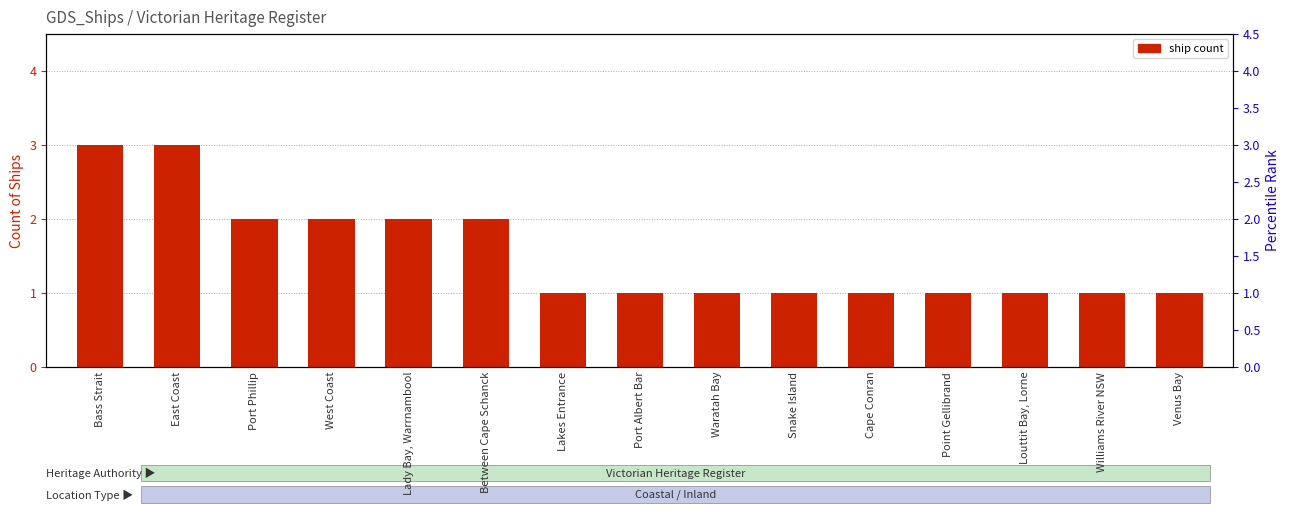

What is the ratio of the value at Port Albert Bar to the value at Lakes Entrance?

1.0